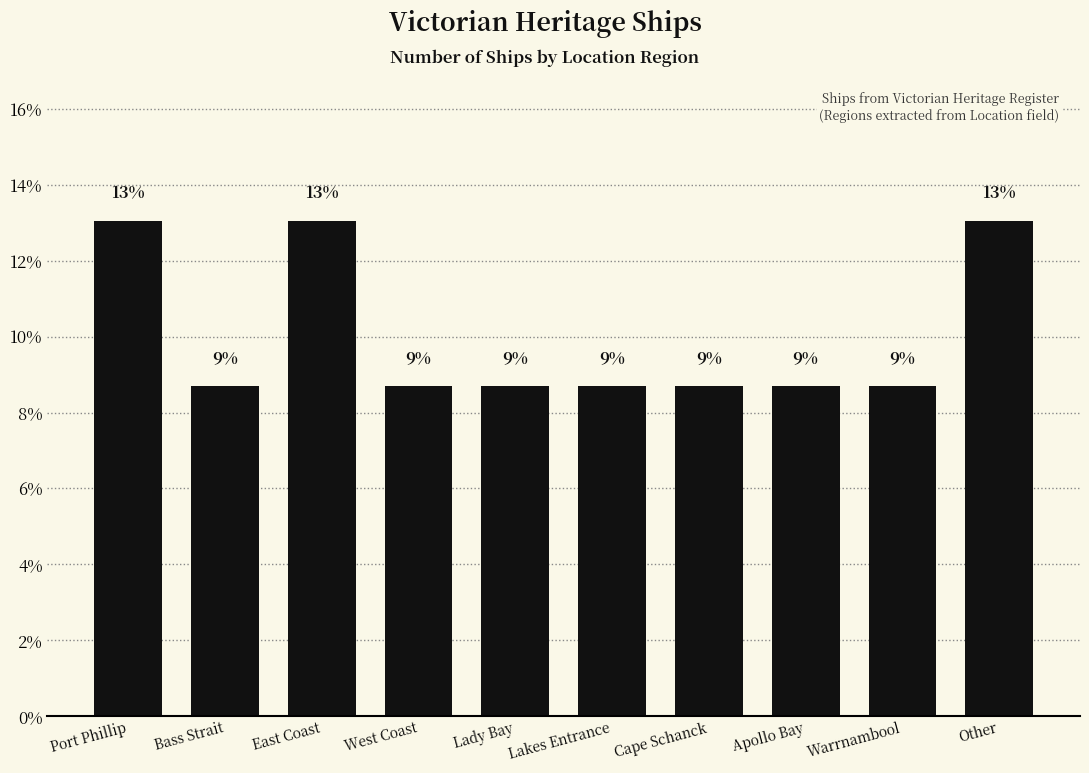

Does the chart contain any negative values?

No